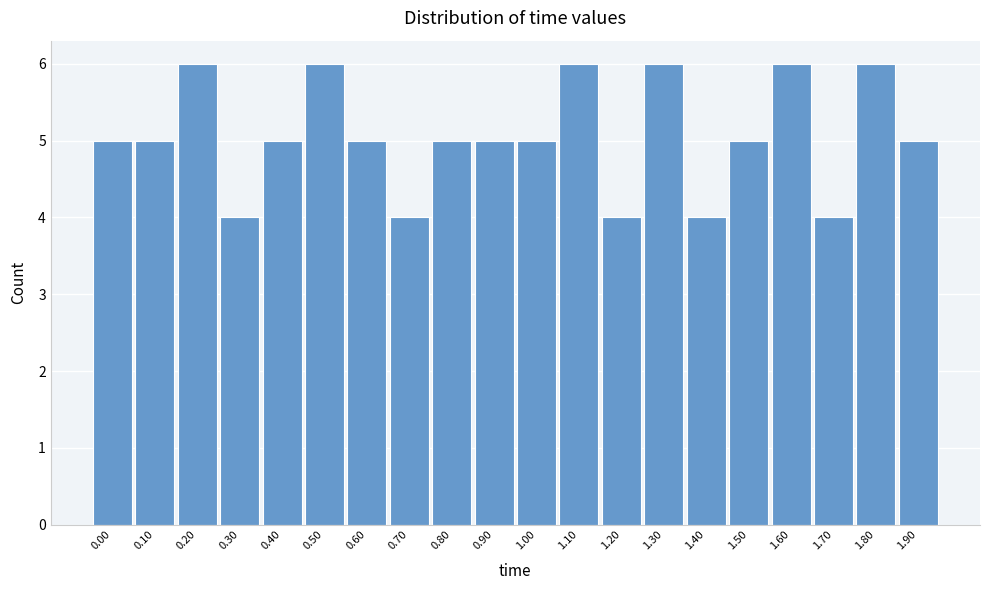

Reading right to left, what are all the values shown in this chart?

5	6	4	6	5	4	6	4	6	5	5	5	4	5	6	5	4	6	5	5